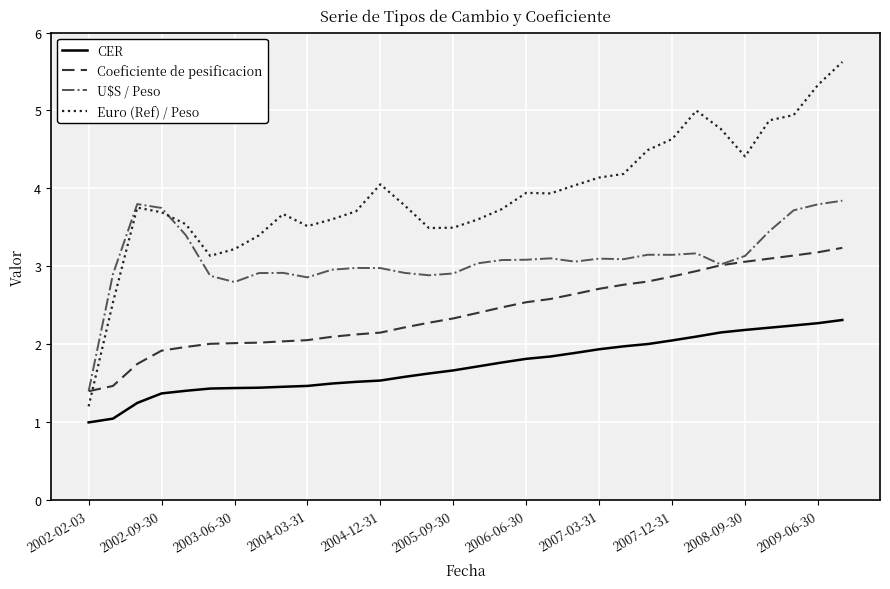

Which series has the widest spread of values?

Euro (Ref) / Peso